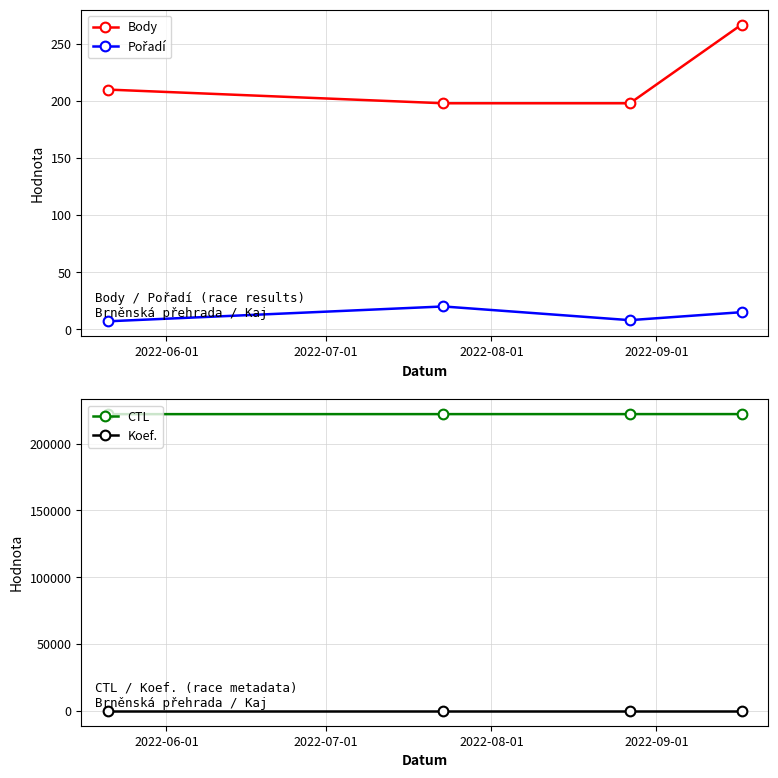

What are all the series names shown in the legend?

Body, Pořadí, CTL, Koef.